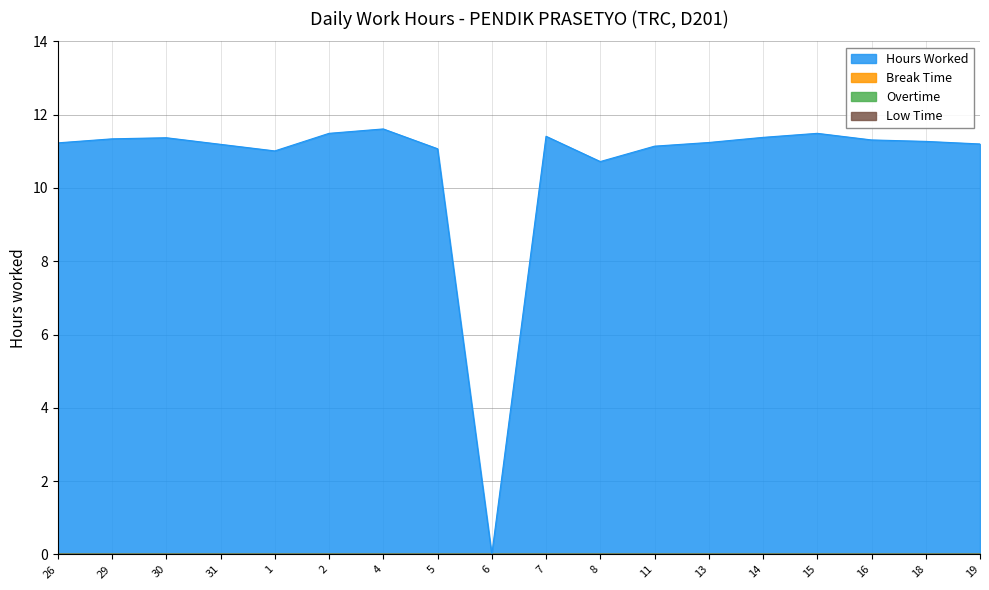

Reading right to left, list all the values displayed in this chart.

Hours Worked: 19=11.2	18=11.3	16=11.3	15=11.5	14=11.4	13=11.2	11=11.1	8=10.7	7=11.4	6=0.0	5=11.1	4=11.6	2=11.5	1=11.0	31=11.2	30=11.4	29=11.3	26=11.2
Break Time: 19=0.0	18=0.0	16=0.0	15=0.0	14=0.0	13=0.0	11=0.0	8=0.0	7=0.0	6=0.0	5=0.0	4=0.0	2=0.0	1=0.0	31=0.0	30=0.0	29=0.0	26=0.0
Overtime: 19=0.0	18=0.0	16=0.0	15=0.0	14=0.0	13=0.0	11=0.0	8=0.0	7=0.0	6=0.0	5=0.0	4=0.0	2=0.0	1=0.0	31=0.0	30=0.0	29=0.0	26=0.0
Low Time: 19=0.0	18=0.0	16=0.0	15=0.0	14=0.0	13=0.0	11=0.0	8=0.0	7=0.0	6=0.0	5=0.0	4=0.0	2=0.0	1=0.0	31=0.0	30=0.0	29=0.0	26=0.0